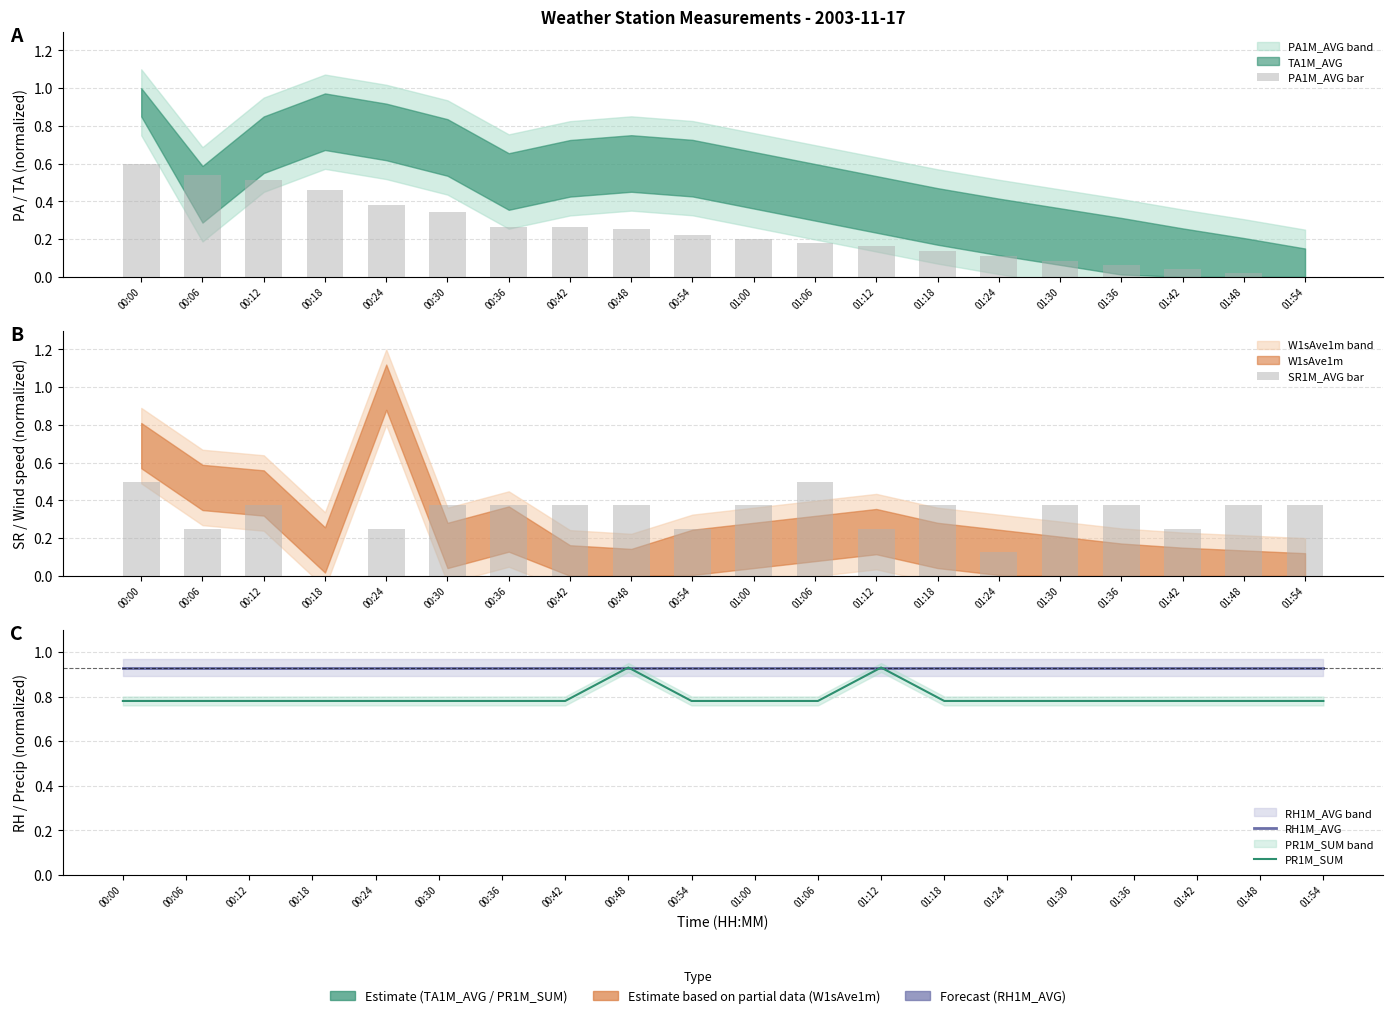

Reading left to right, list all the values displayed in this chart.

PA1M_AVG bar: 0.6	0.5	0.5	0.5	0.4	0.3	0.3	0.3	0.3	0.2	0.2	0.2	0.2	0.1	0.1	0.1	0.1	0.0	0.0	0.0
SR1M_AVG bar: 0.5	0.3	0.4	0.0	0.3	0.4	0.4	0.4	0.4	0.3	0.4	0.5	0.3	0.4	0.1	0.4	0.4	0.3	0.4	0.4
RH1M_AVG: 0.9	0.9	0.9	0.9	0.9	0.9	0.9	0.9	0.9	0.9	0.9	0.9	0.9	0.9	0.9	0.9	0.9	0.9	0.9	0.9
PR1M_SUM: 0.8	0.8	0.8	0.8	0.8	0.8	0.8	0.8	0.9	0.8	0.8	0.8	0.9	0.8	0.8	0.8	0.8	0.8	0.8	0.8